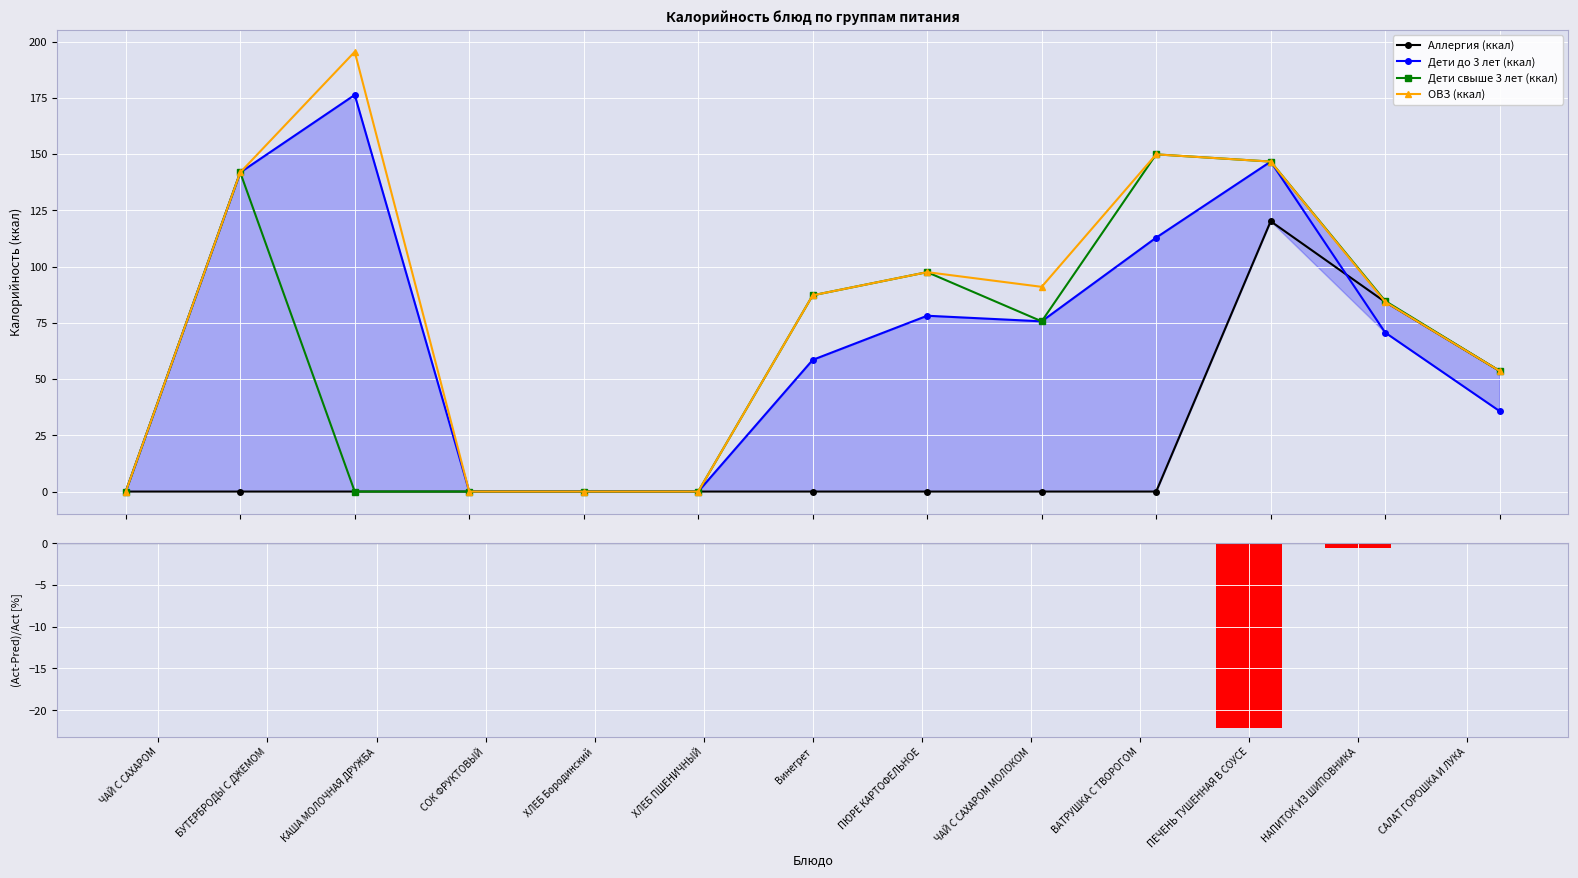

How many values in (Act-Pred)/Act [%] are below zero?

2